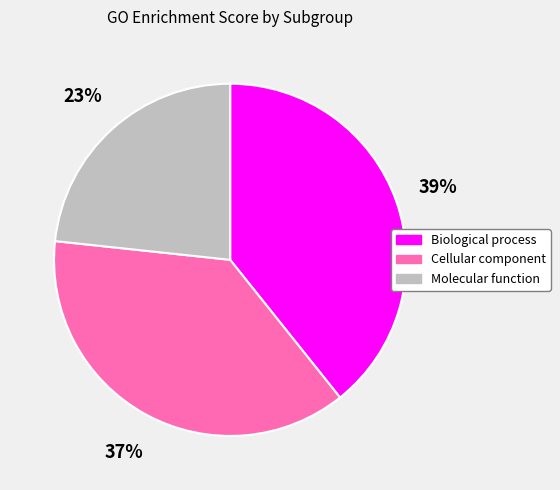

Which category has the smallest portion of the pie?

Molecular function